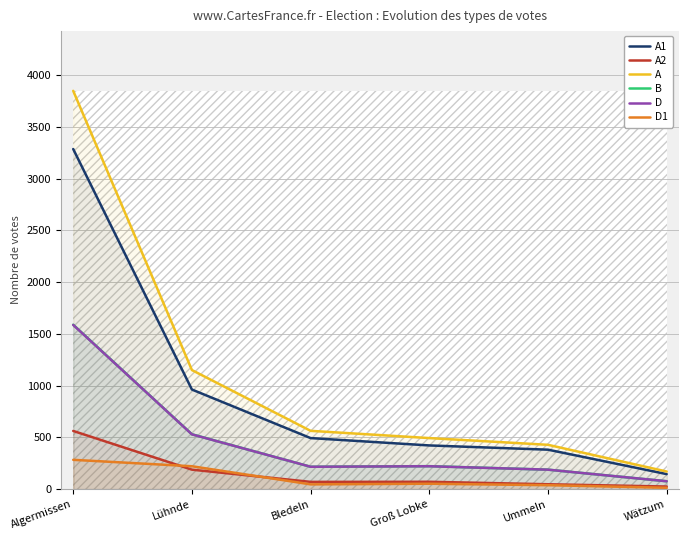

Reading left to right, extract all data points from this chart.

A1: Algermissen=3285	Lühnde=962	Bledeln=493	Groß Lobke=422	Ummeln=381	Wätzum=145
A2: Algermissen=562	Lühnde=188	Bledeln=70	Groß Lobke=71	Ummeln=47	Wätzum=25
A: Algermissen=3847	Lühnde=1150	Bledeln=563	Groß Lobke=493	Ummeln=428	Wätzum=170
B: Algermissen=1588	Lühnde=530	Bledeln=216	Groß Lobke=222	Ummeln=188	Wätzum=76
D: Algermissen=1586	Lühnde=529	Bledeln=216	Groß Lobke=221	Ummeln=188	Wätzum=76
D1: Algermissen=283	Lühnde=221	Bledeln=46	Groß Lobke=52	Ummeln=38	Wätzum=13